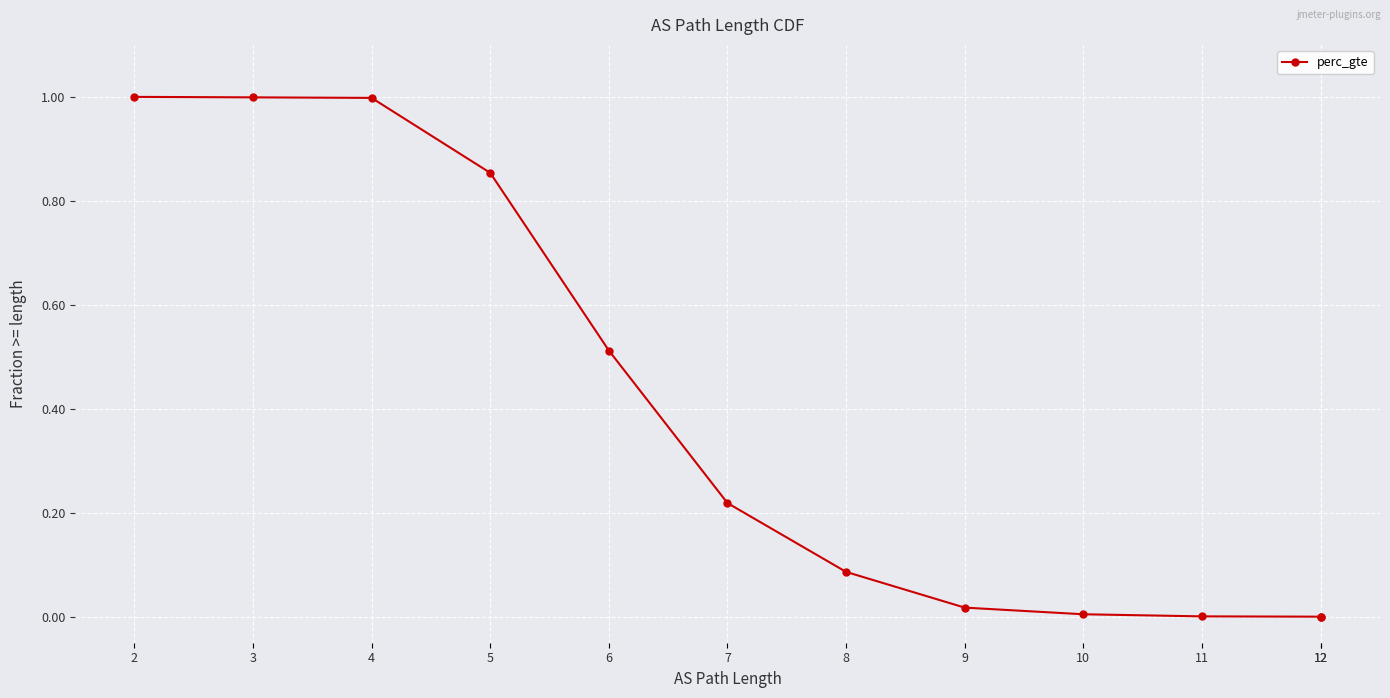

What is the value of the 7th point from the left?

0.1